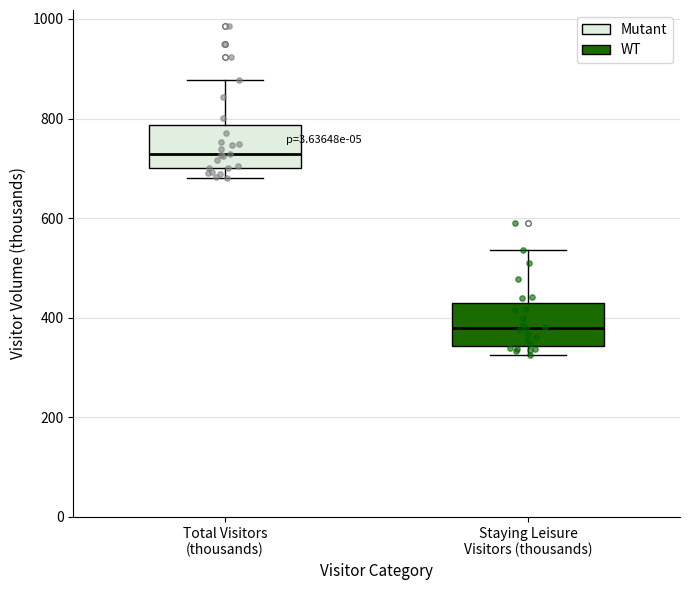

Where does the median line of the box for Staying Leisure Visitors (thousands) sit on the y-axis? The values are not printed on the chart, so give them approximately, as read against the axis.

380